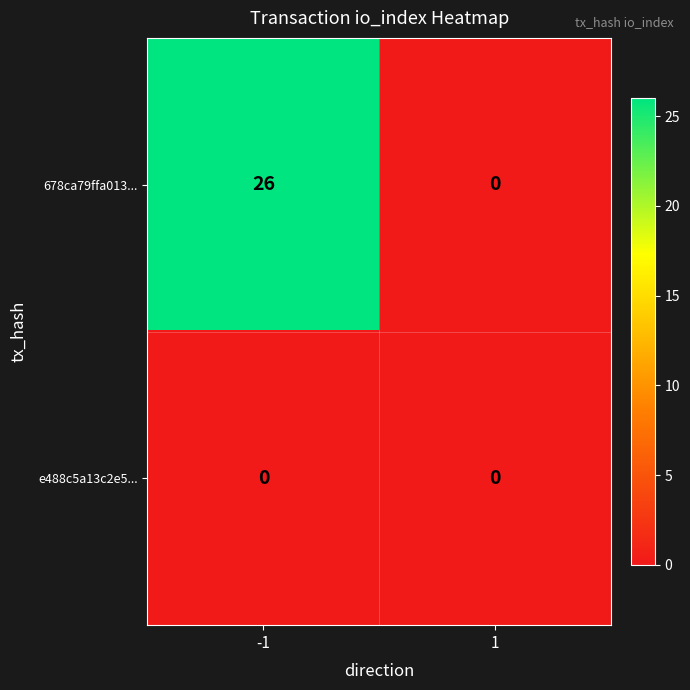

Reading left to right, what are all the values shown in this chart?

678ca79ffa013...: -1=26	1=0
e488c5a13c2e5...: -1=0	1=0